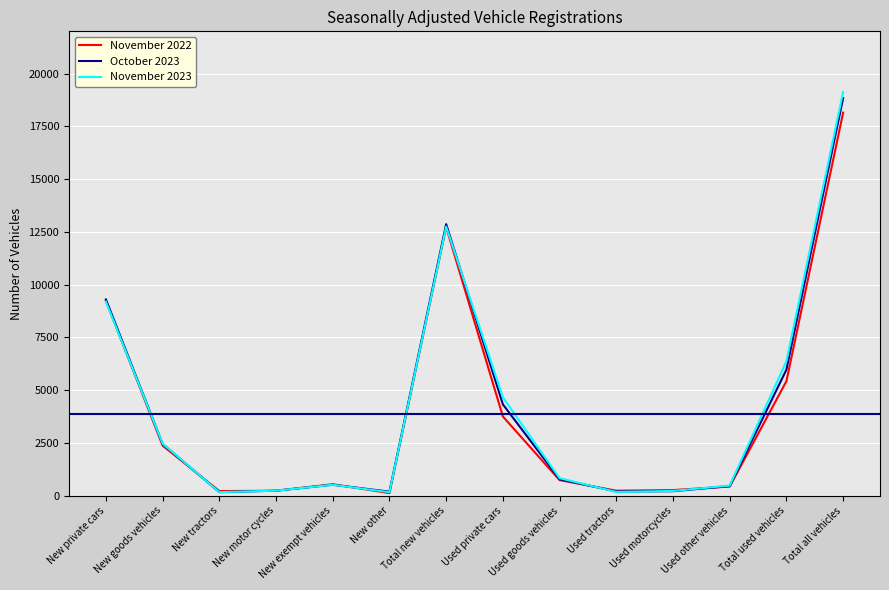

At which category is the sum across all series the highest?

Total all vehicles